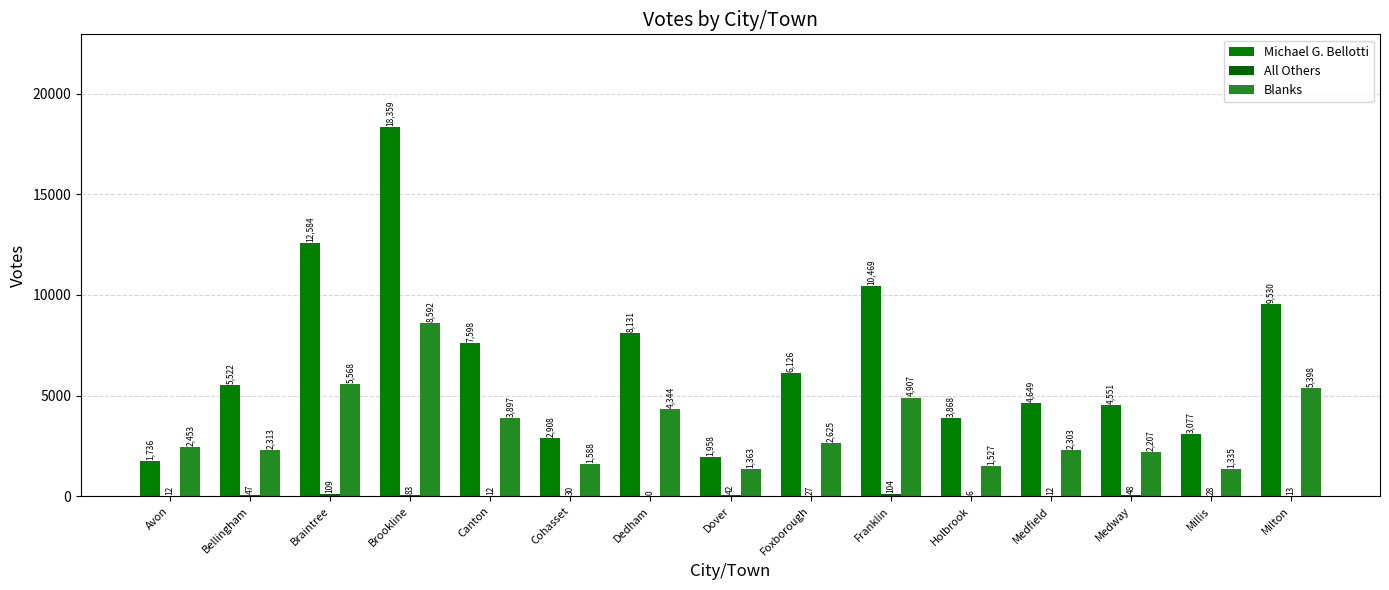

Between Foxborough and Milton, which series saw the biggest shift?

Michael G. Bellotti